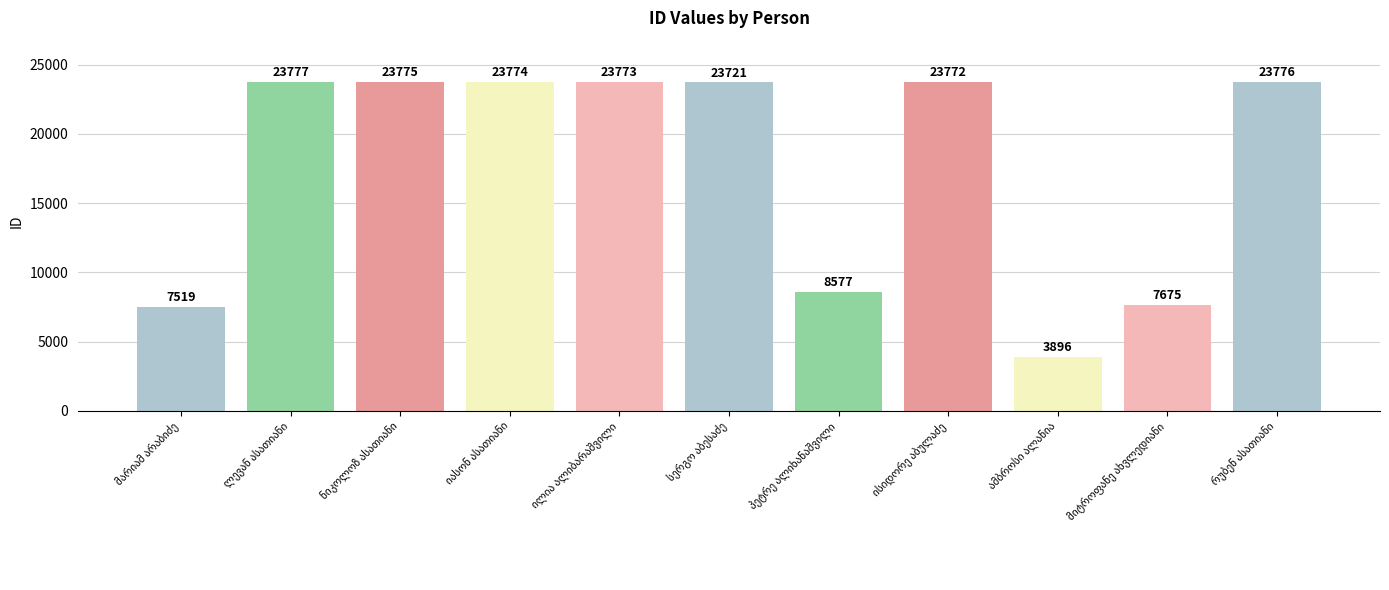

What is the smallest value displayed?

3896